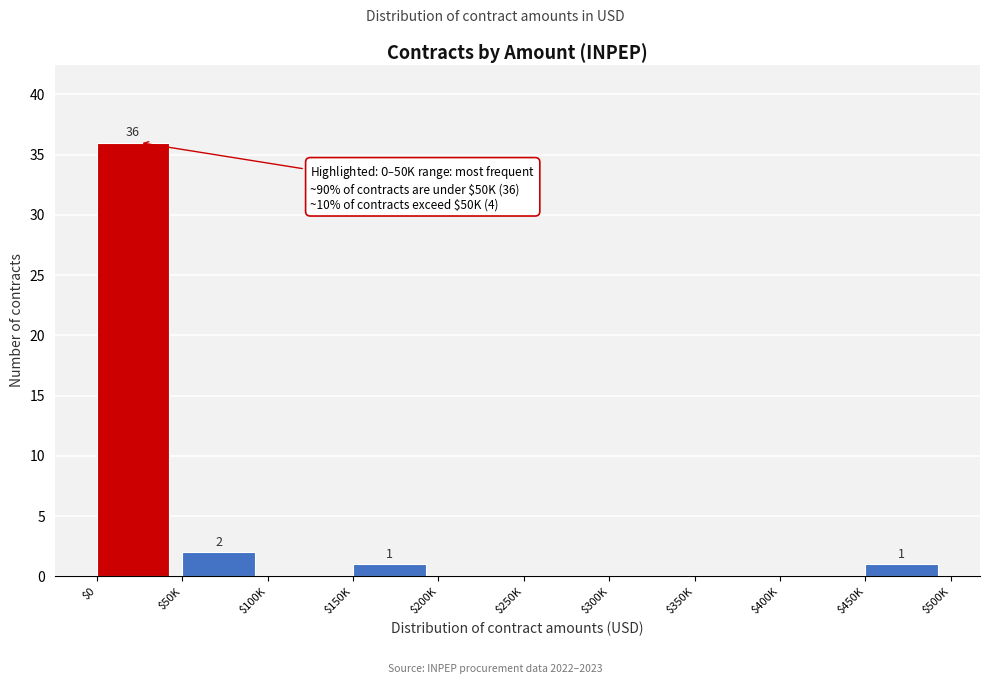

What is the greatest value displayed?

36